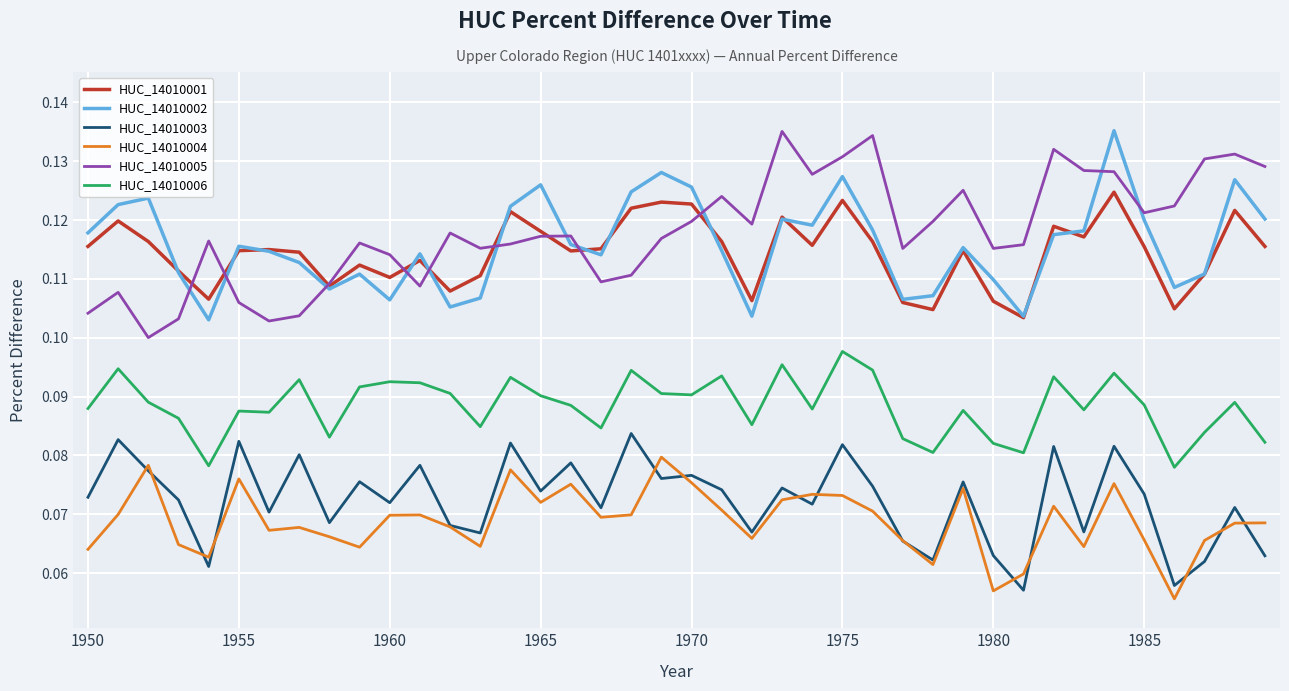

True or false: HUC_14010001 and HUC_14010006 cross at least once.

False